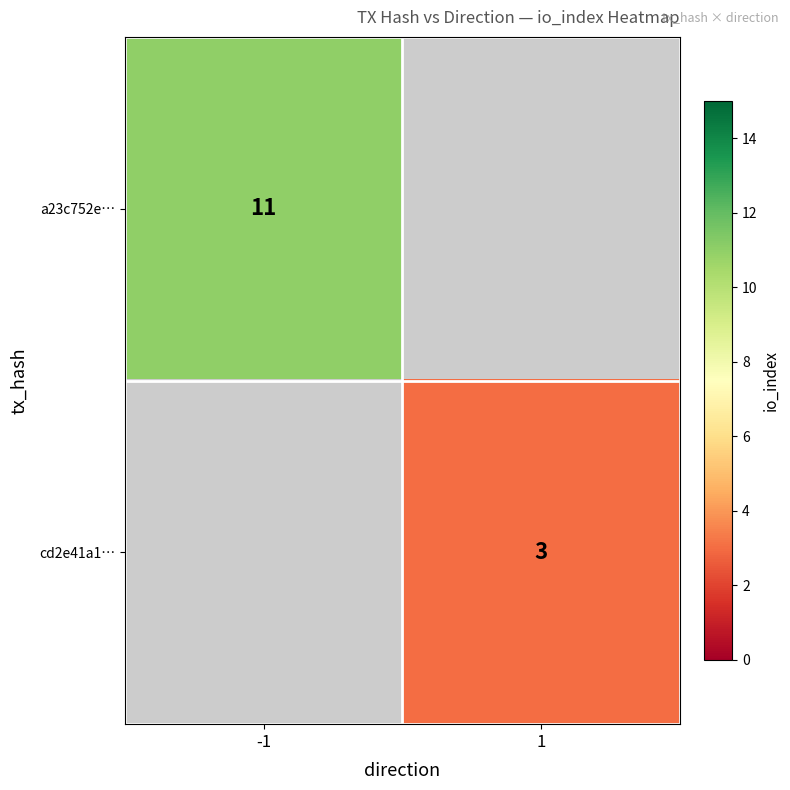

The value of cd2e41a1… at 1 is 3. True or false?

True